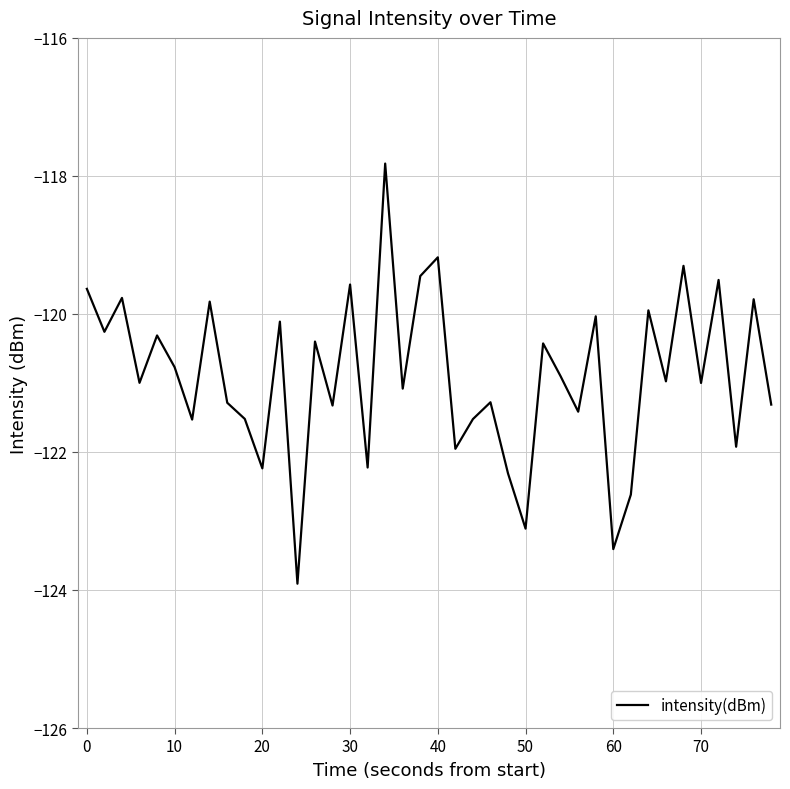

What is the maximum value shown in the chart?

-117.8